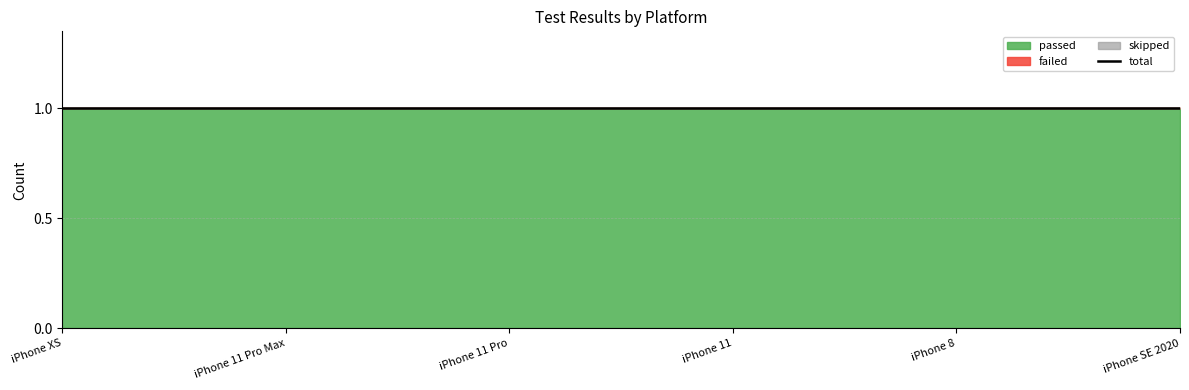

What is the difference between the highest and lowest values at ios_13_iPhone XS_iphone?

1